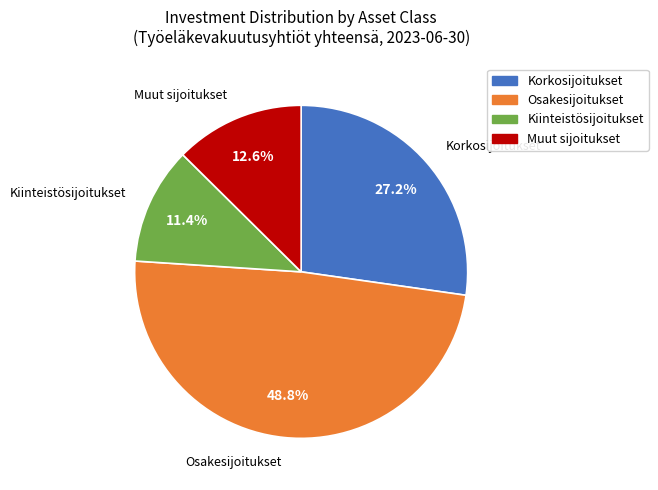

Which category has the biggest portion of the pie?

Osakesijoitukset